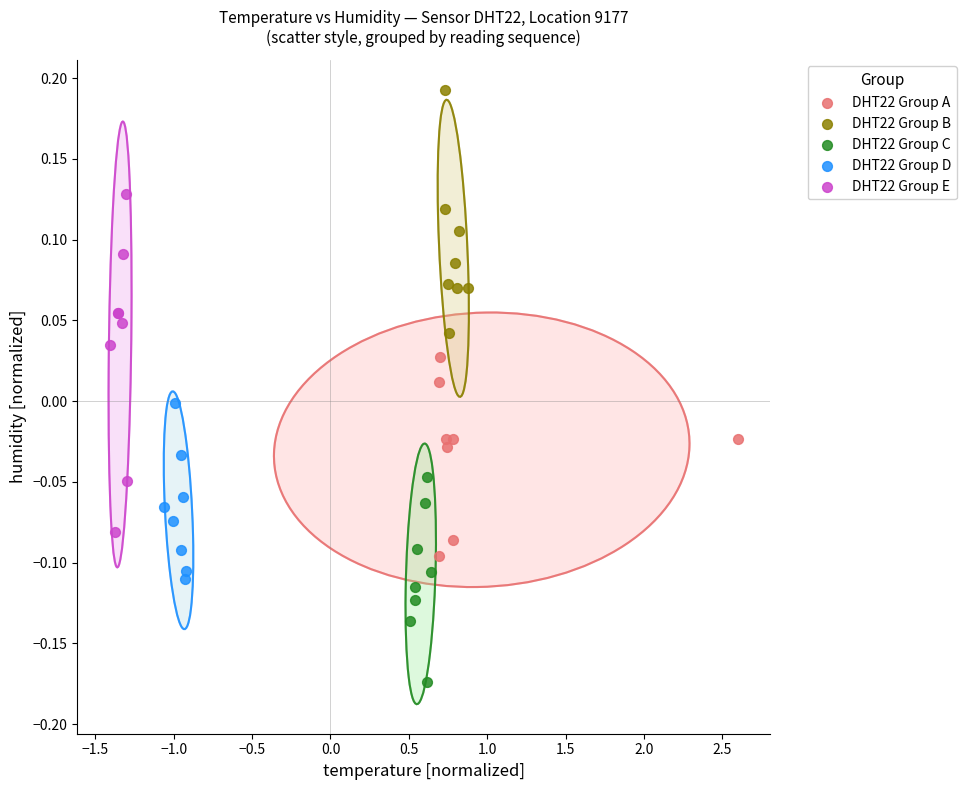

Which series has the widest spread of Y values?

DHT22 Group E